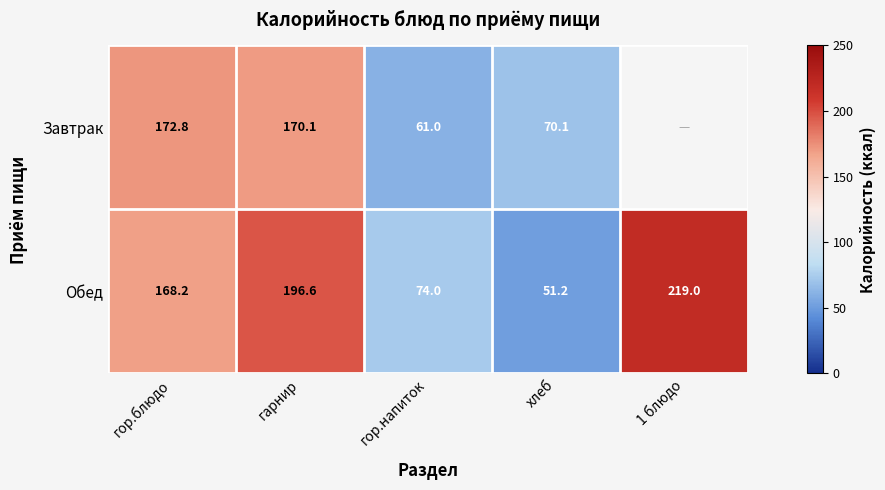

What value does the Обед series have at гарнир?

196.6